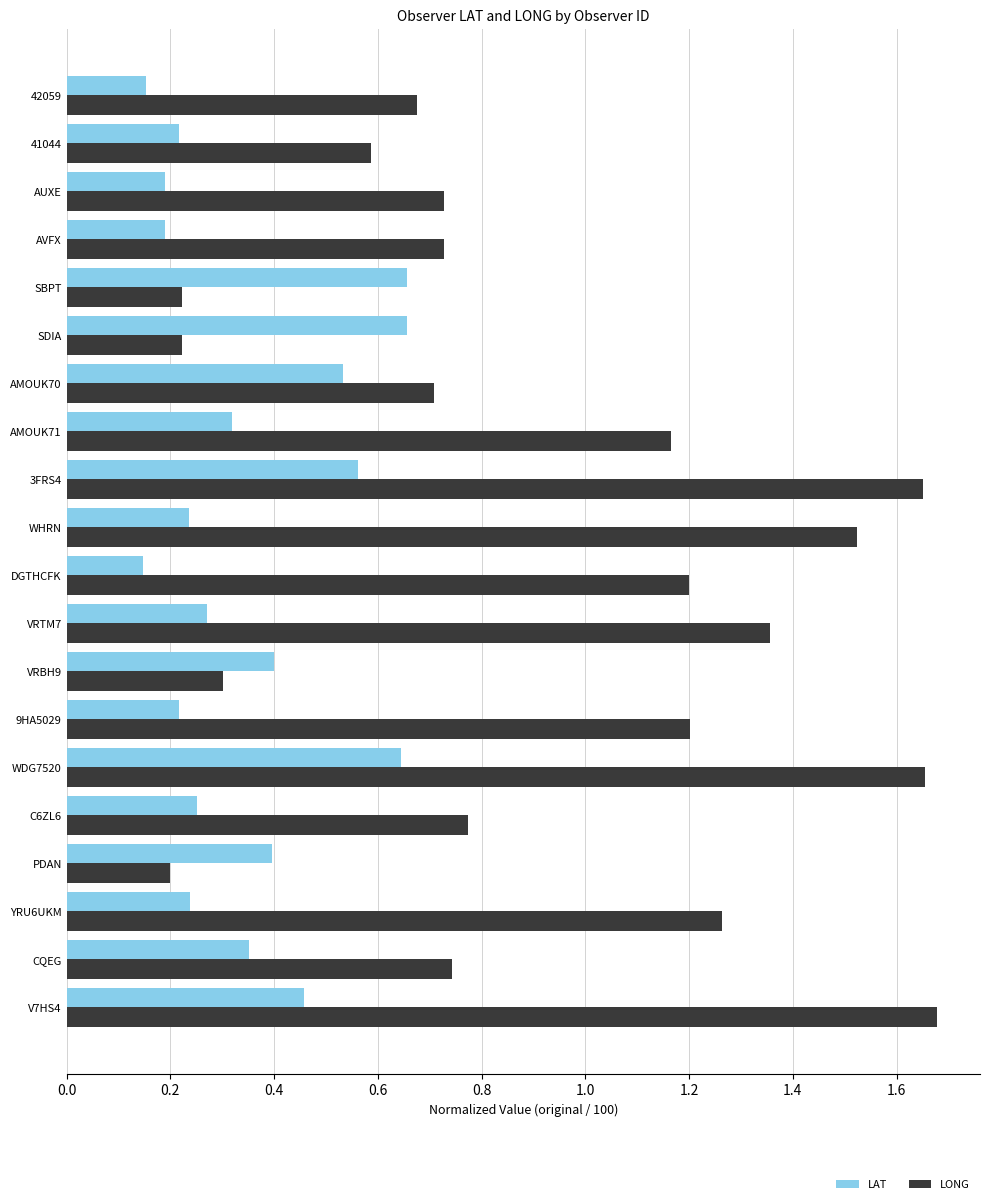

What is the total value across all series at AUXE?

0.9